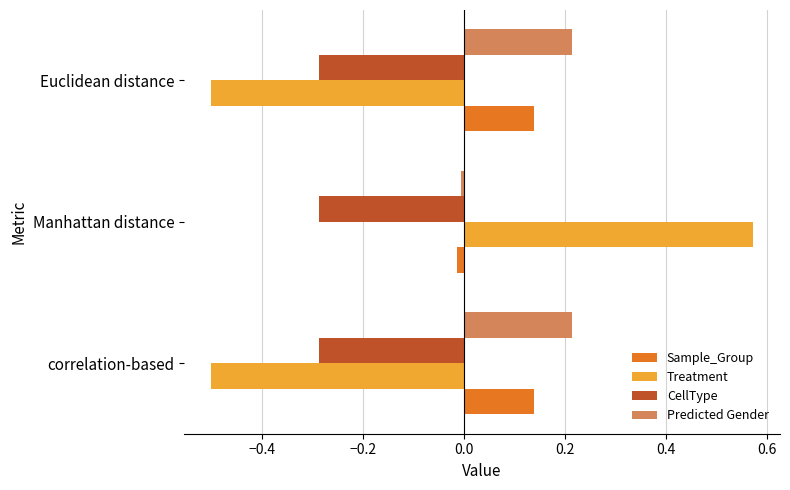

How many data points in Sample_Group are above 0?

2